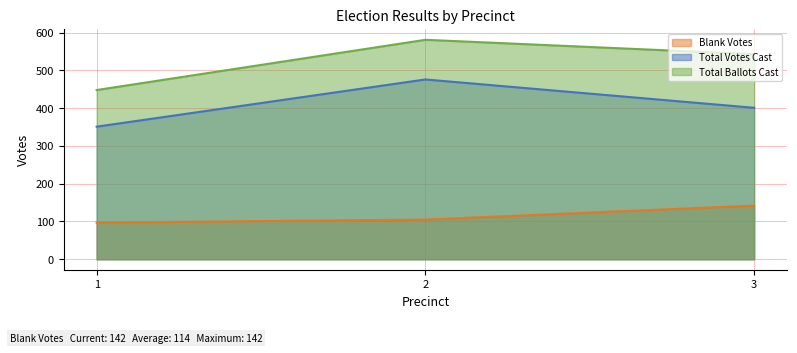

Between 2 and 3, which series saw the biggest shift?

Total Votes Cast